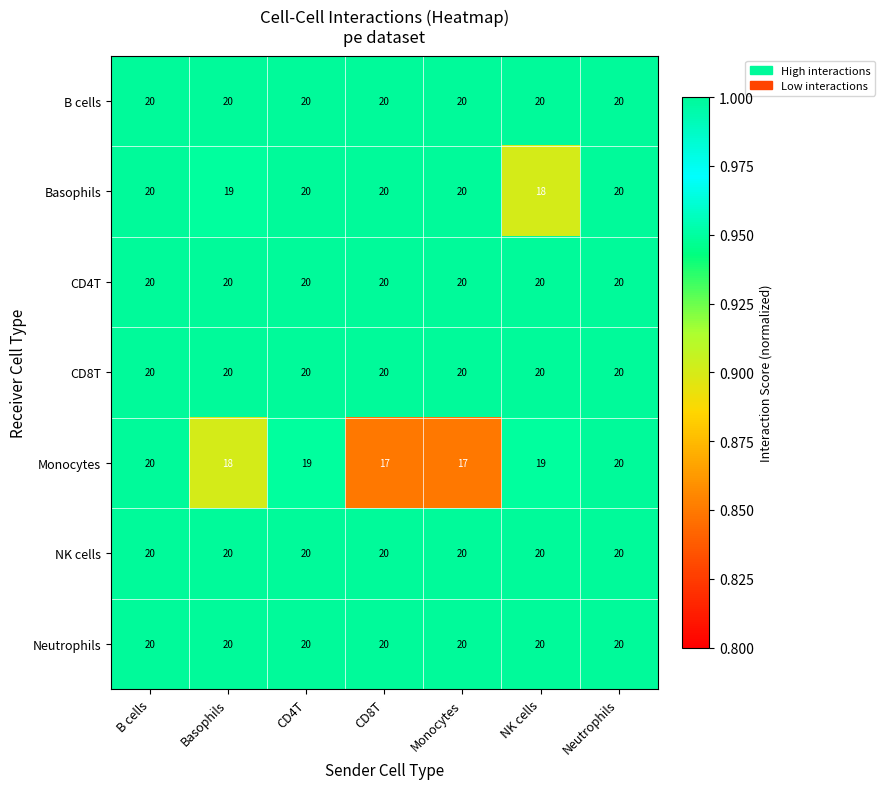

What is the total value across all series at CD4T?

139